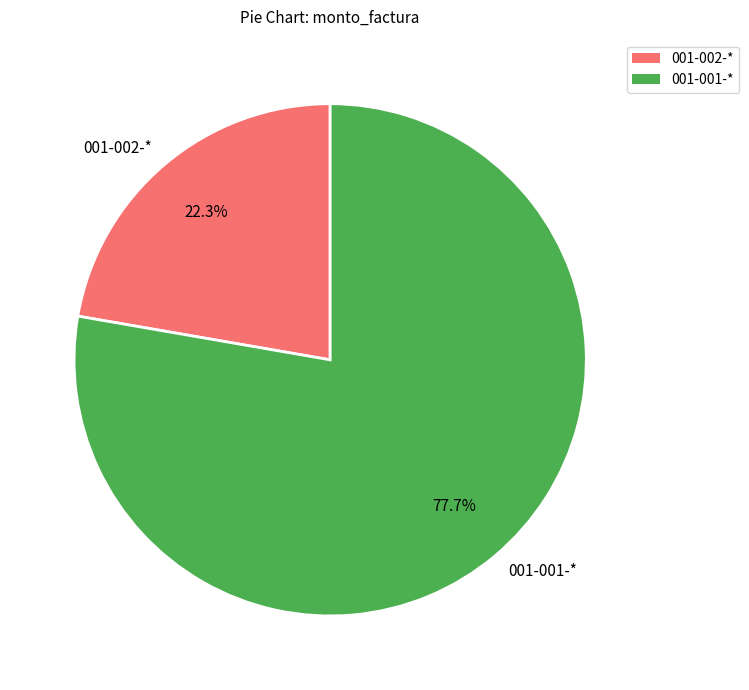

Combined, do 001-001-* and 001-002-* account for over 50%?

Yes